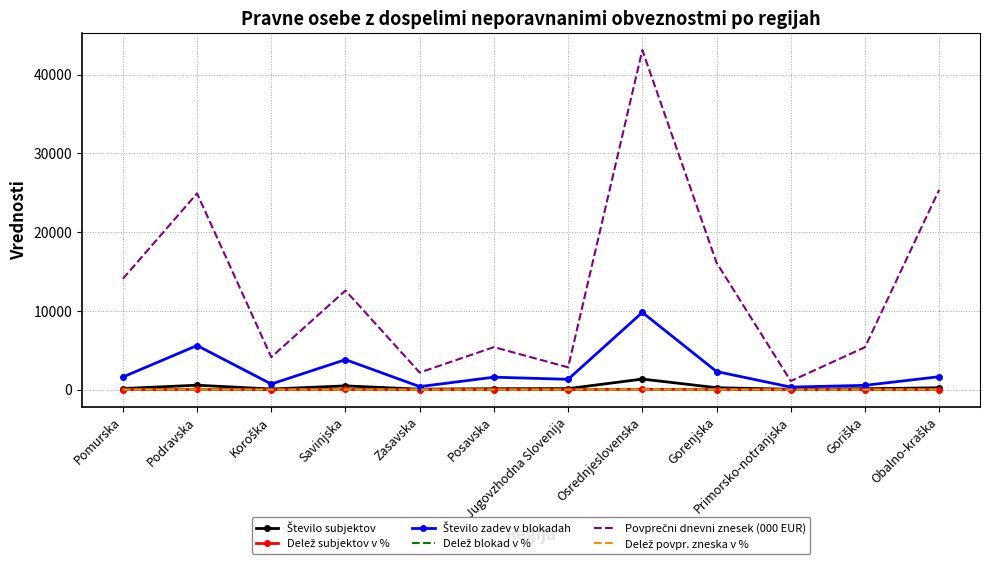

At which category does the chart reach its peak across all series?

Osrednjeslovenska